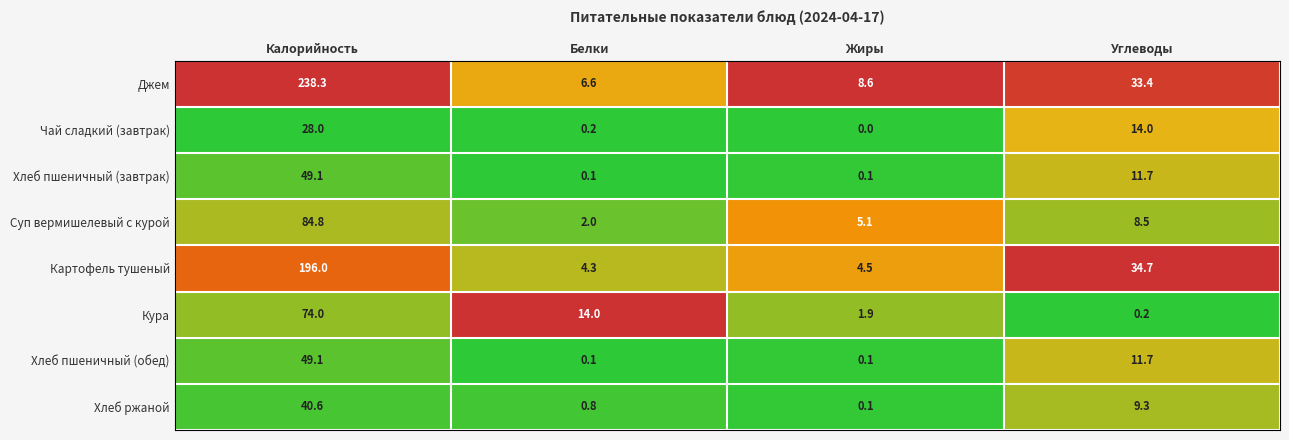

At which category is the sum across all series the highest?

Калорийность